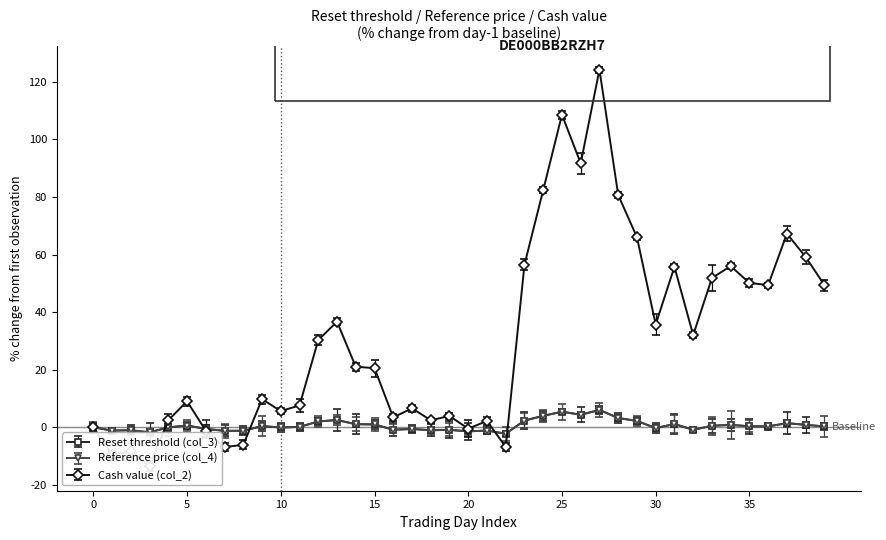

The Reference price (col_4) series shows 0.6 at 5. True or false?

True